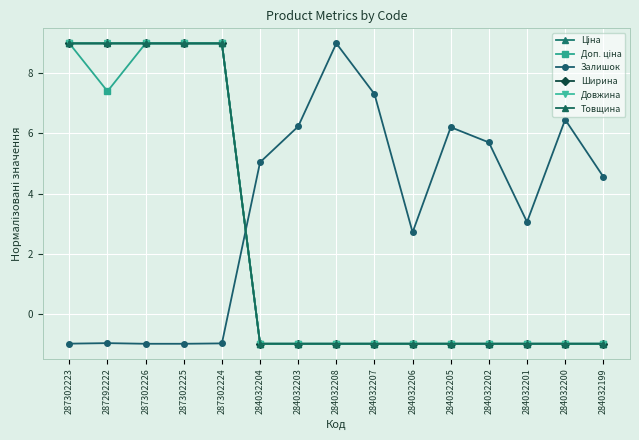

Is this an area chart (filled region under the line)?

No